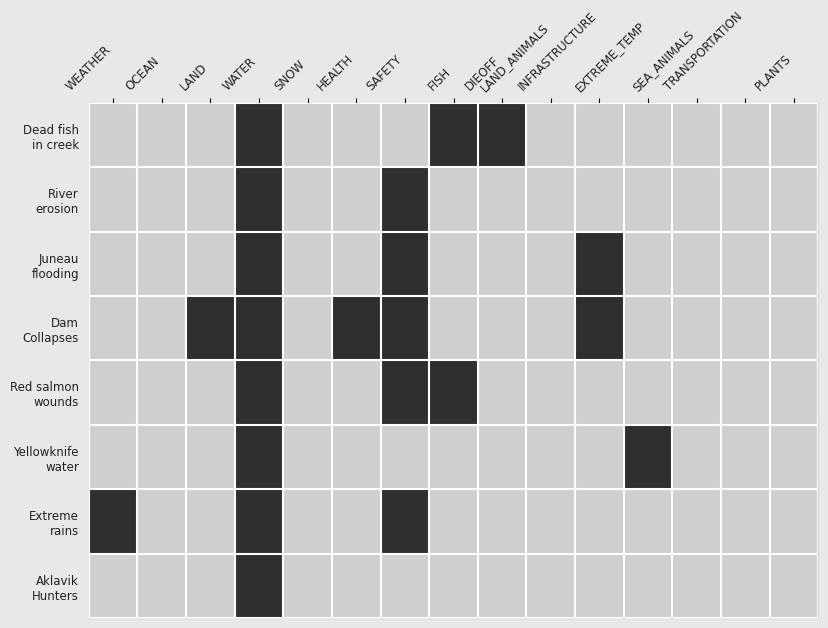

Which label corresponds to the smallest value in the chart?

WEATHER